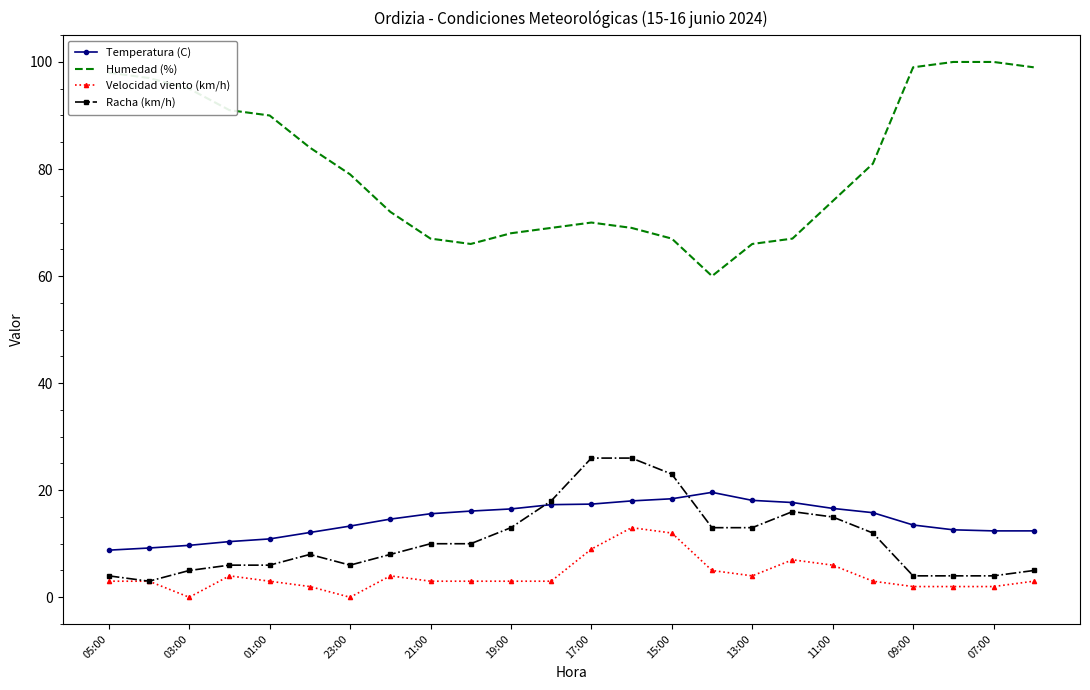

What is the greatest value displayed?

100.0